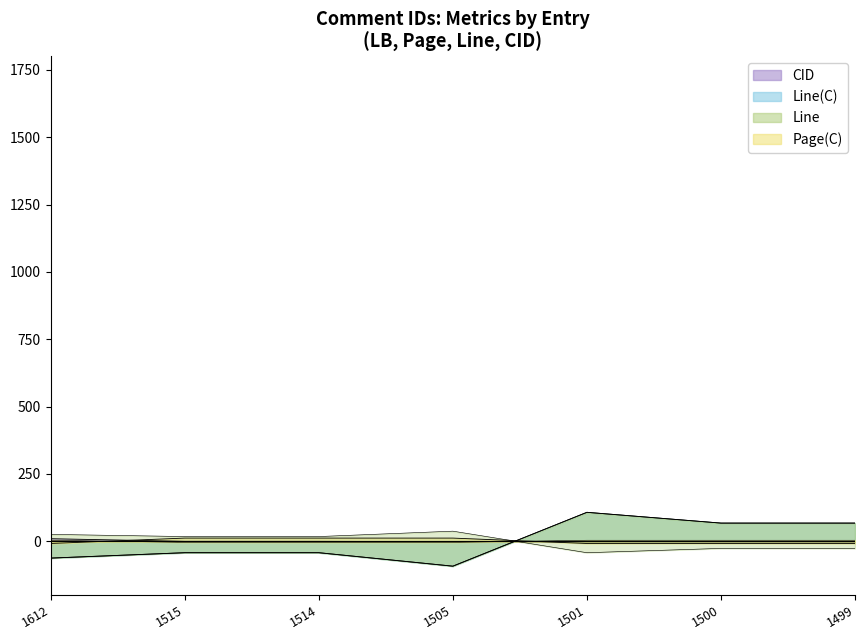

True or false: Line has a value of -92.9 at 1505.

True